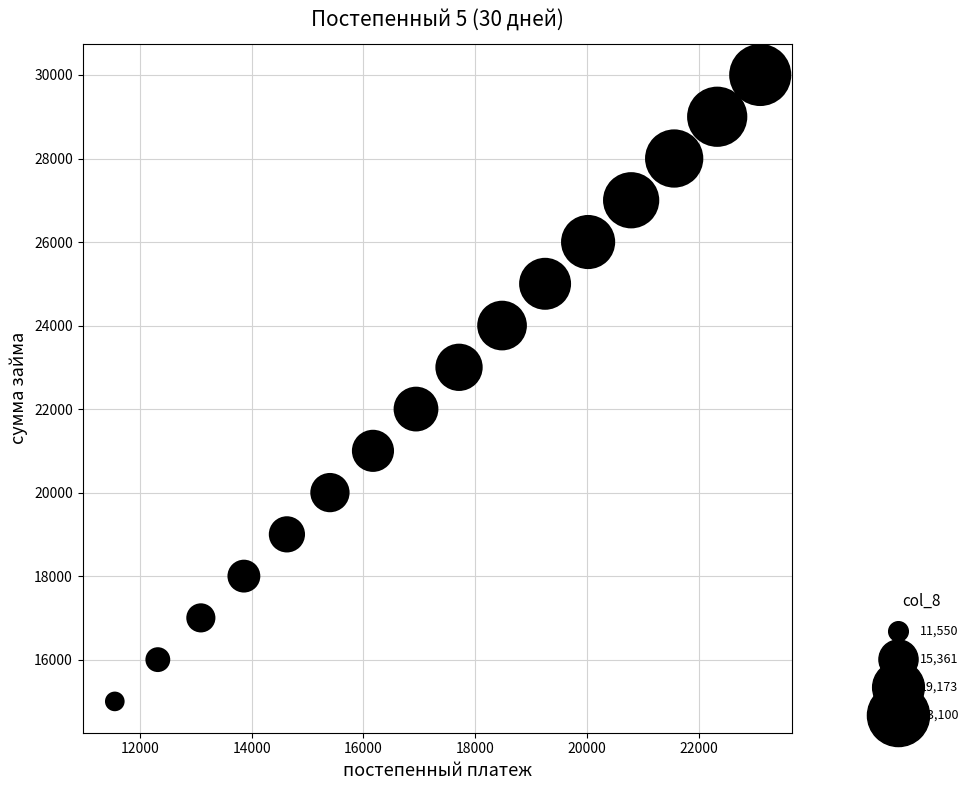

What is the range of X values (max minus min)?

11550